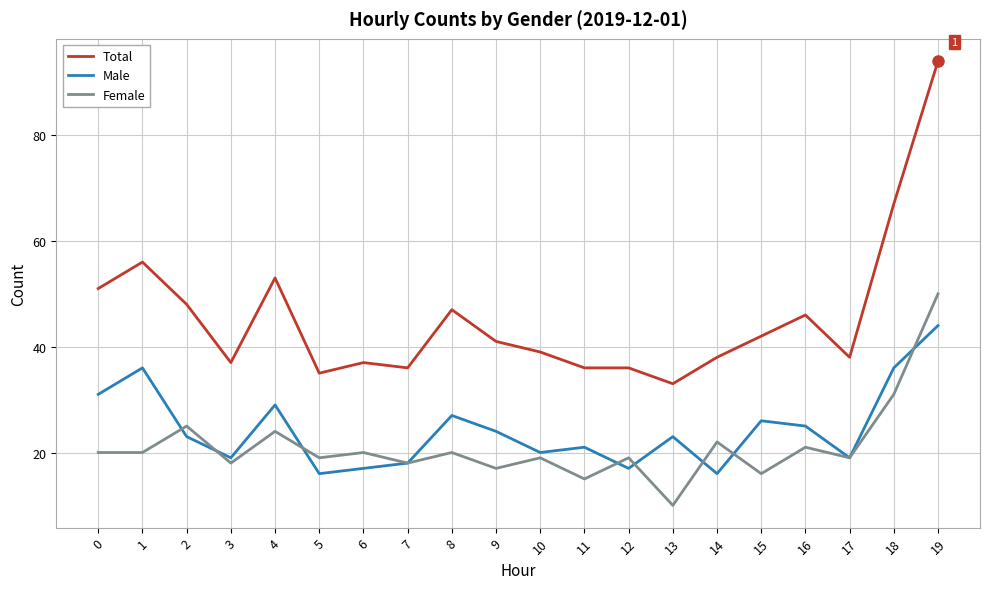

How many series are shown in this chart?

3